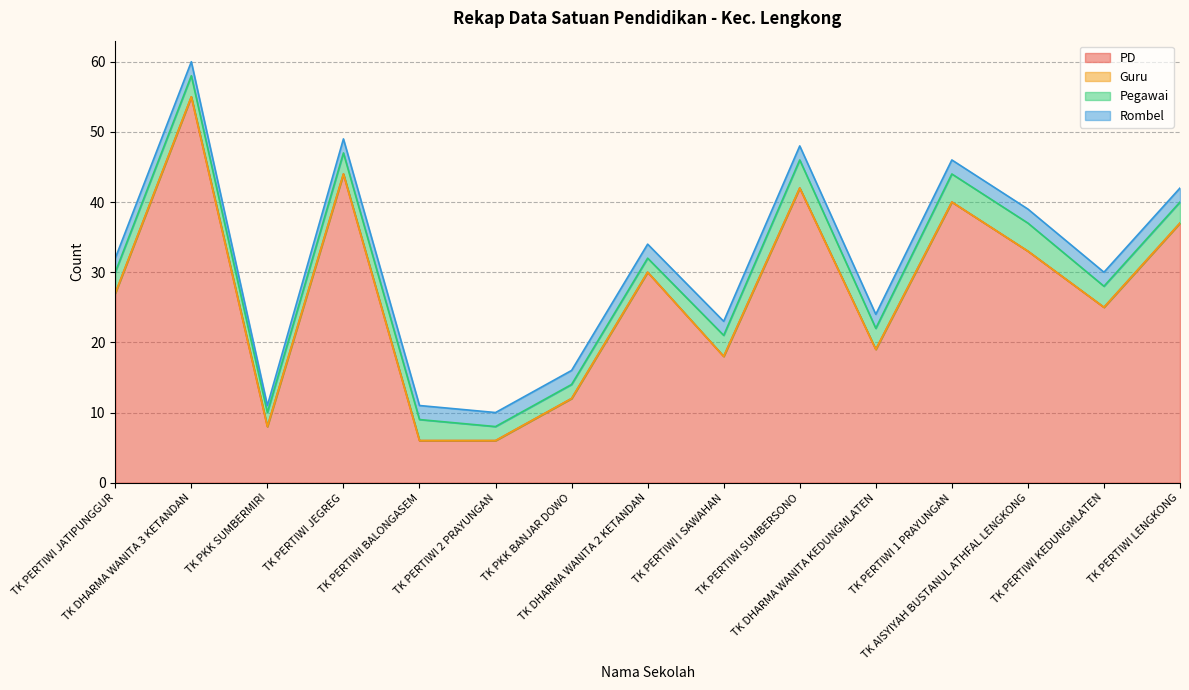

At which label does Pegawai first exceed 3?

TK PERTIWI SUMBERSONO